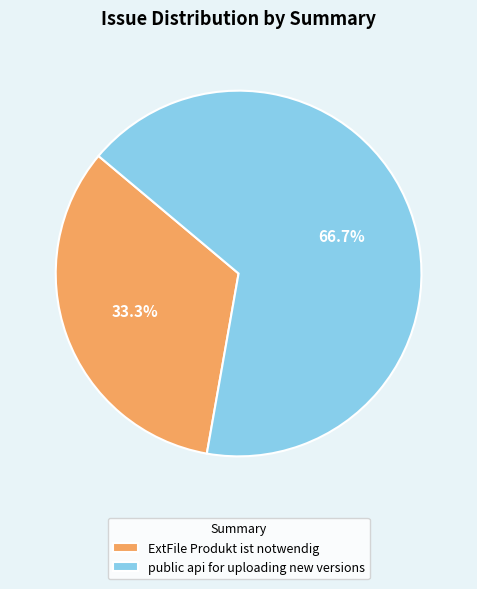

To the nearest percent, what is the combined percentage of public api for uploading new versions and ExtFile Produkt ist notwendig?

100%